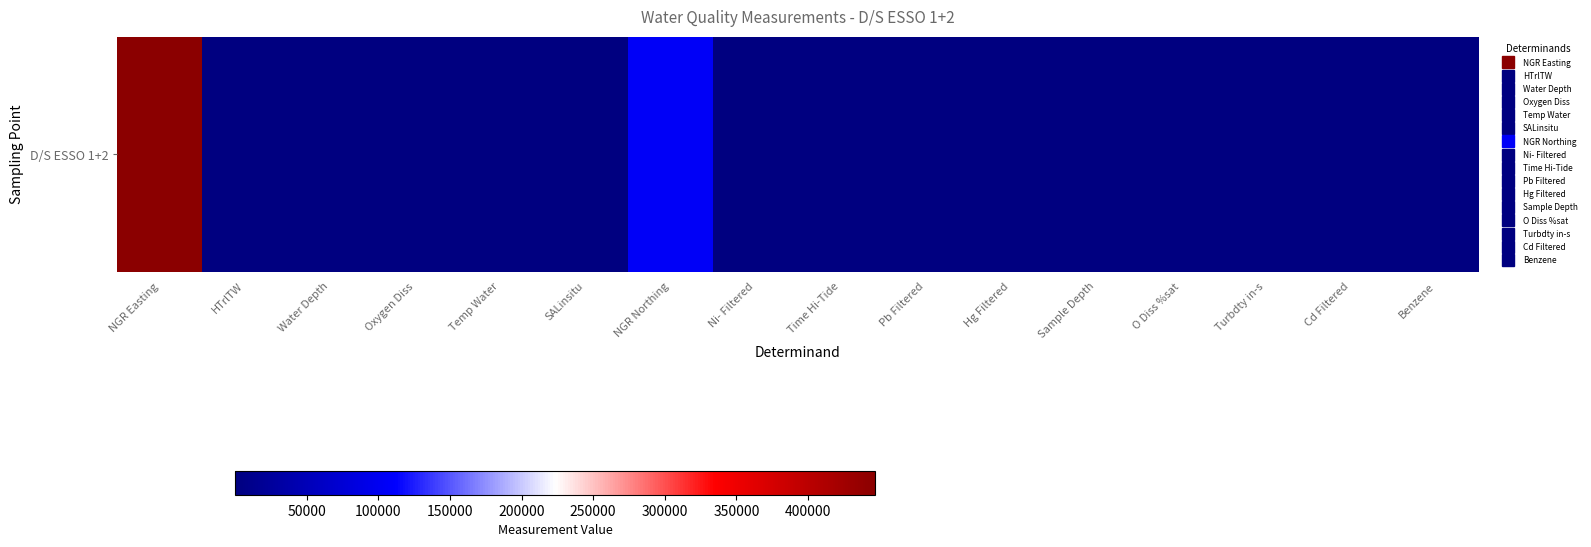

How many distinct data groups are displayed?

1